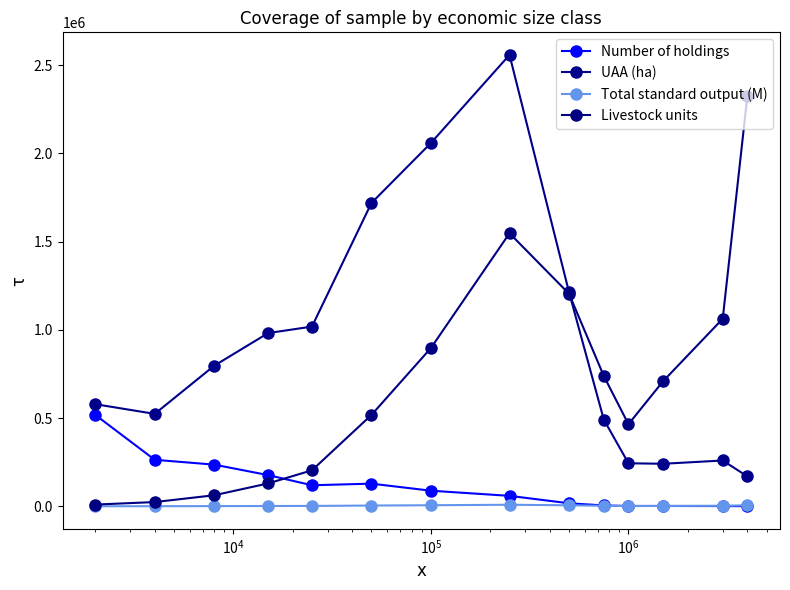

How many intersections are there between Total standard output (M) and Number of holdings?

1